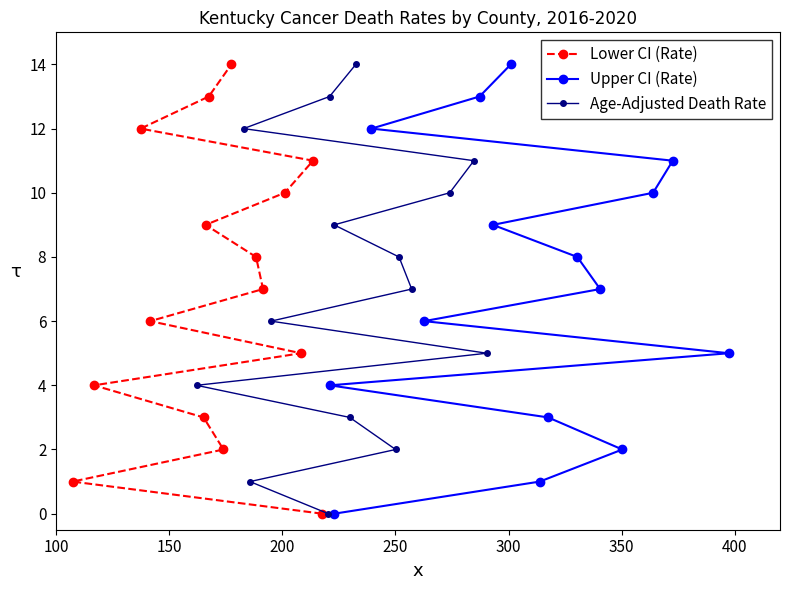

What is the maximum value for Lower CI (Rate)?

14